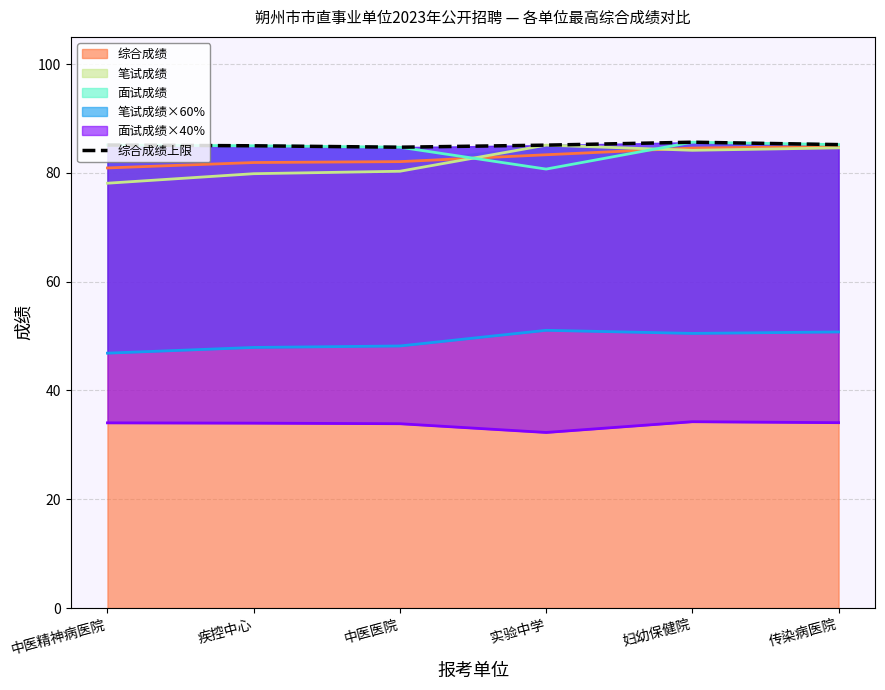

What value does the 综合成绩 series have at 实验中学?

83.3